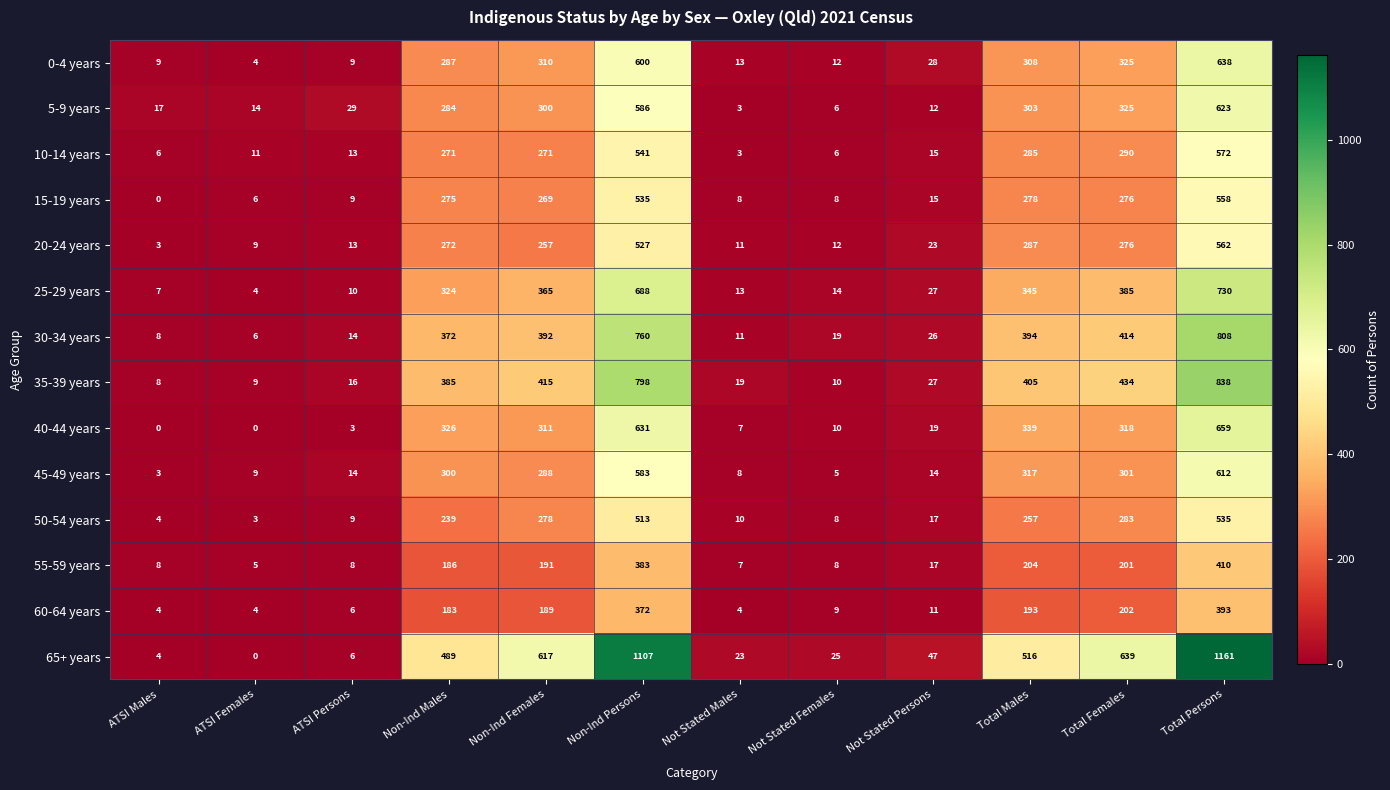

Rank the categories by 50-54 years value from lowest to highest.

ATSI Females, ATSI Males, Not Stated Females, ATSI Persons, Not Stated Males, Not Stated Persons, Non-Ind Males, Total Males, Non-Ind Females, Total Females, Non-Ind Persons, Total Persons